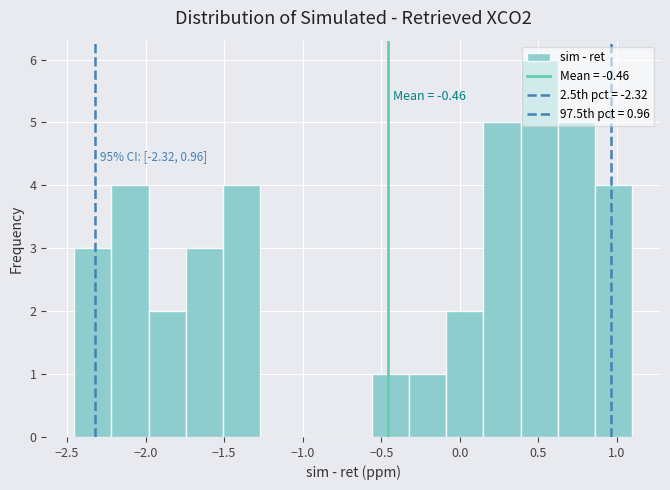

Which range on the x-axis has the tallest bar?

0.40 to 0.60